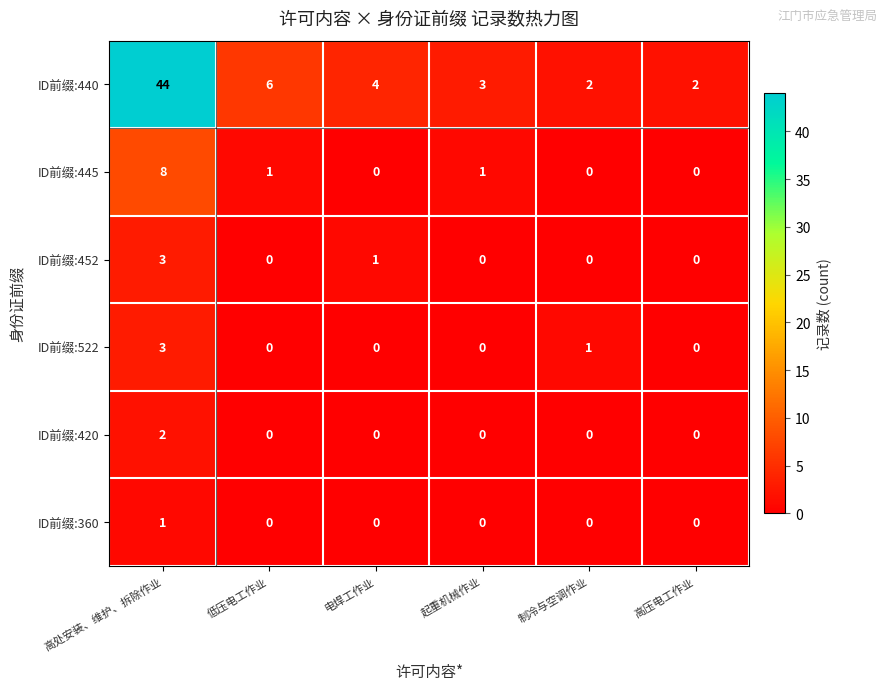

How many ID前缀:522 values are between 0 and 1?

5